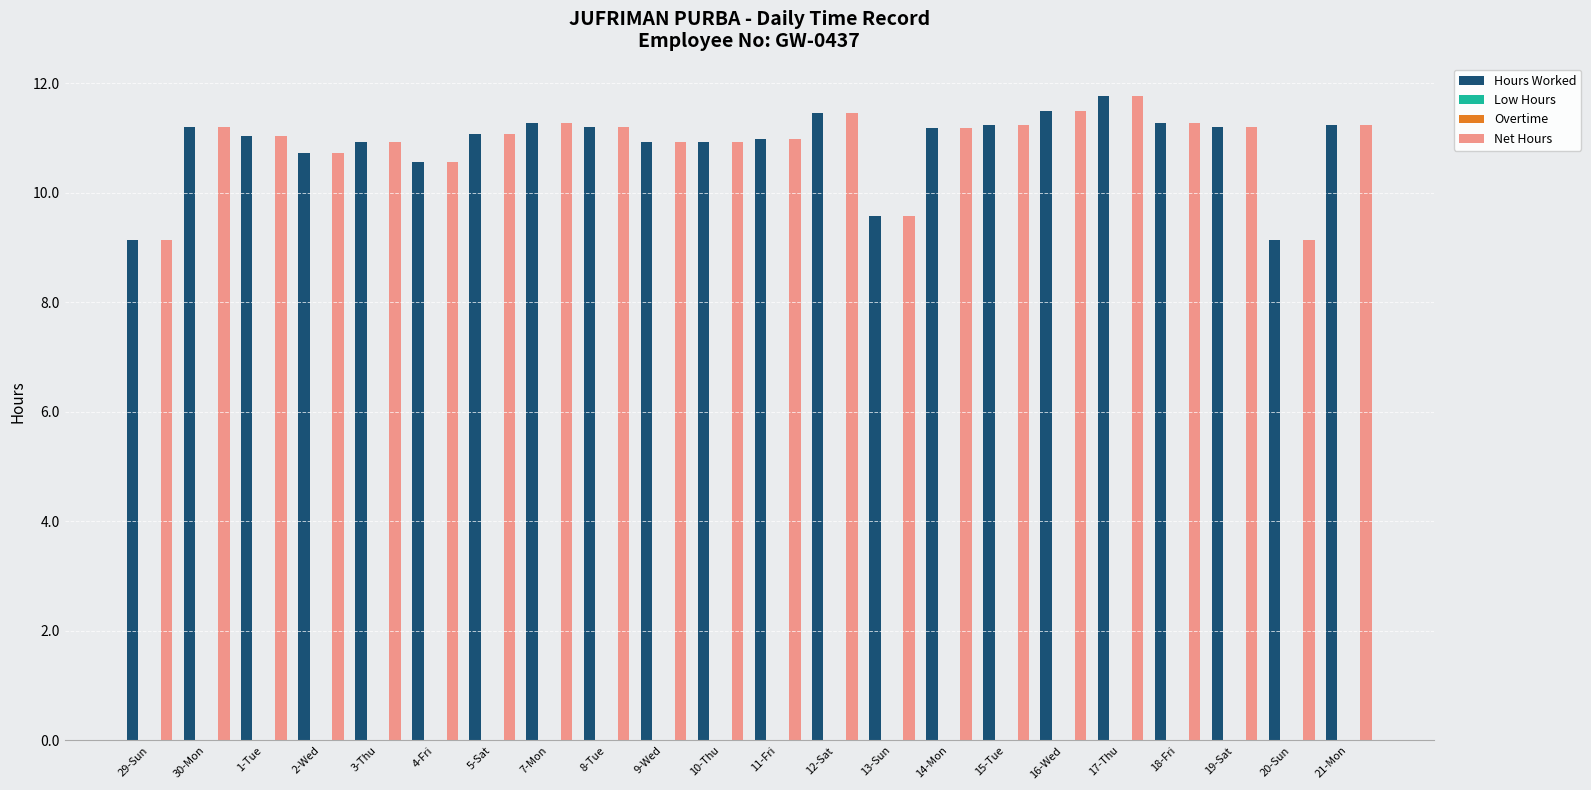

Does the chart contain any negative values?

No